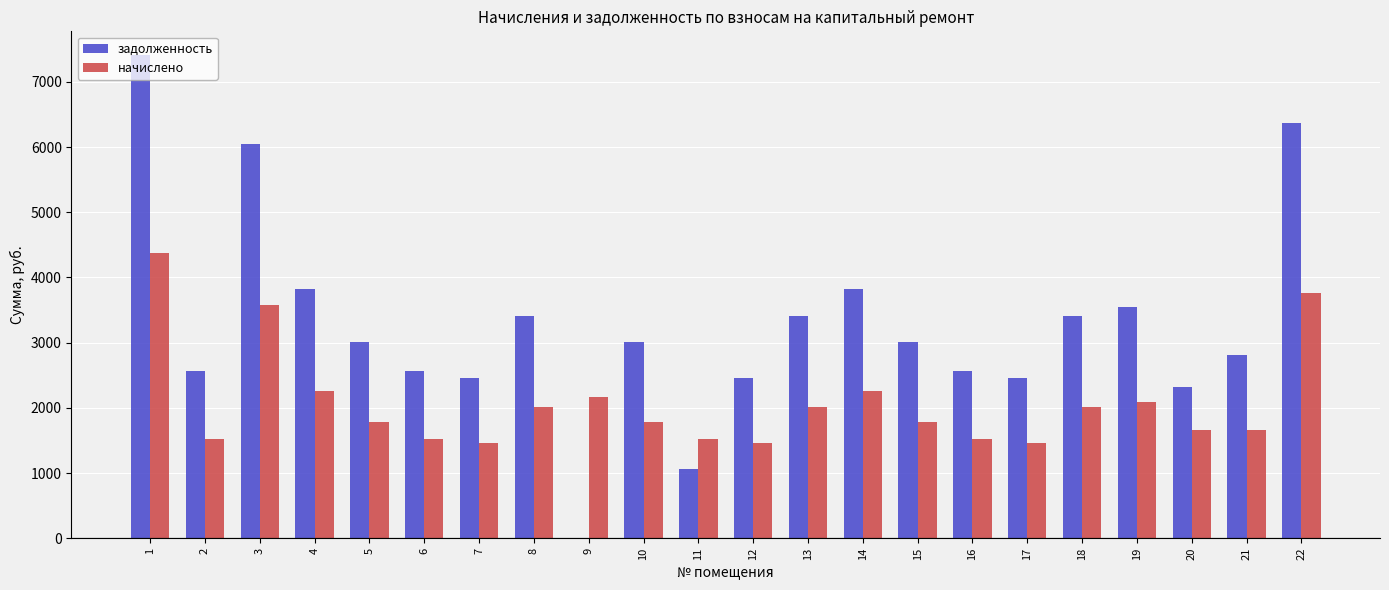

What is the total value across all series at 12?

3916.8